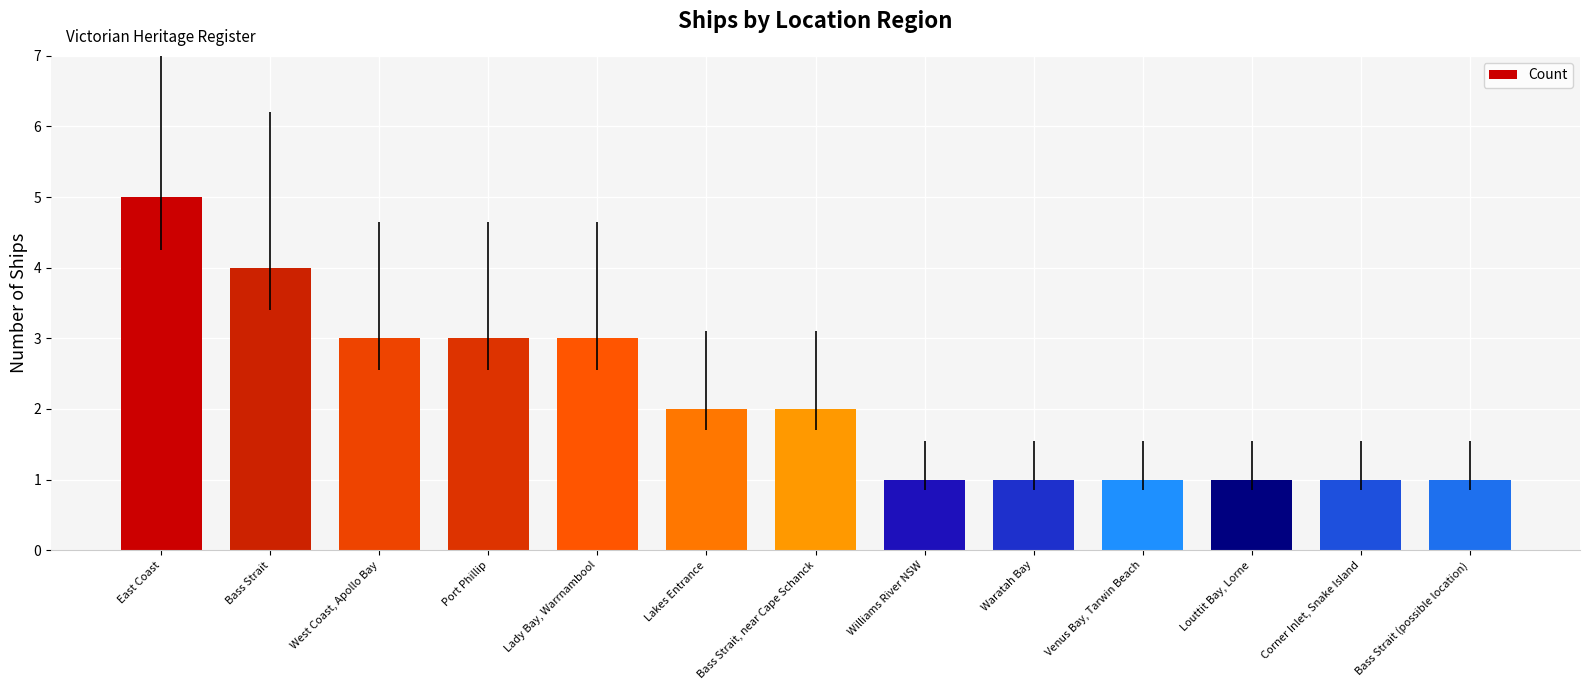

What value does the data have at Bass Strait (possible location)?

1